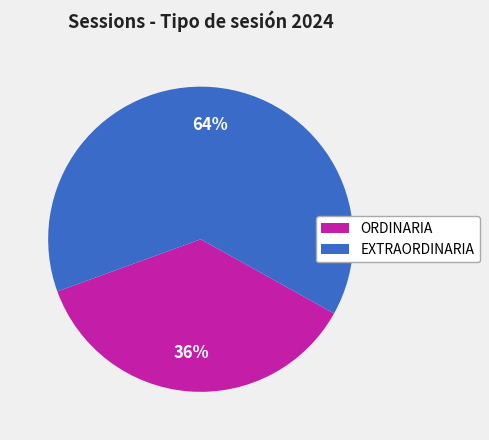

Between ORDINARIA and EXTRAORDINARIA, which is larger?

EXTRAORDINARIA